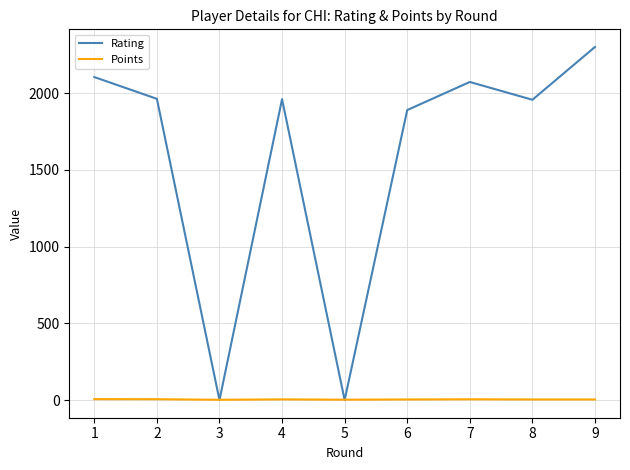

Rank the series by their average value, from highest to lowest.

Rating, Points